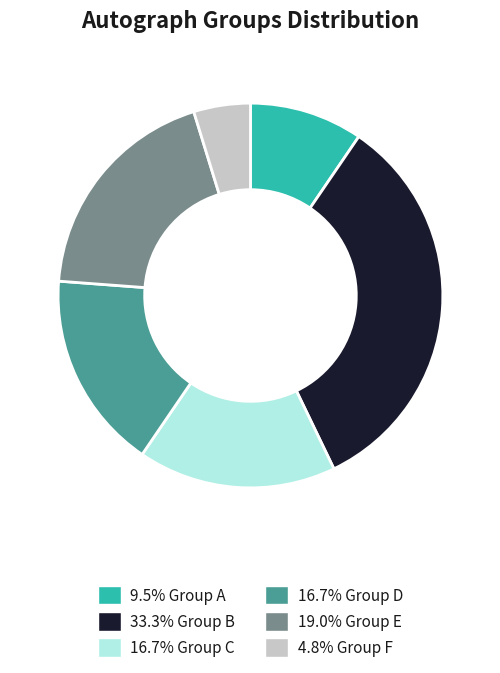

Approximately how many times larger is the value at 4.8% Group F compared to 16.7% Group D?

0.3